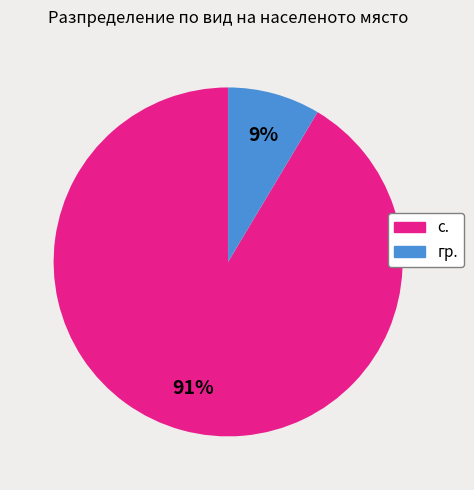

True or false: с. accounts for 87% of the total.

False